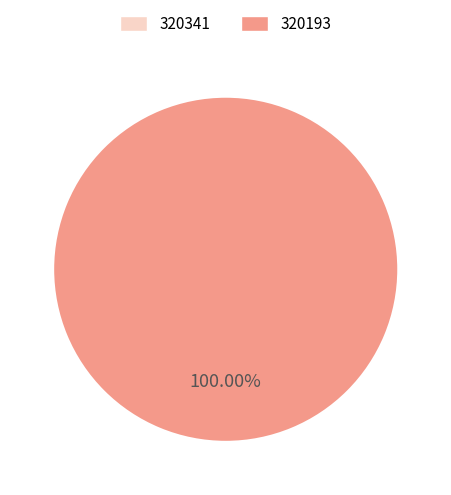

True or false: 320193 accounts for 100% of the total.

True